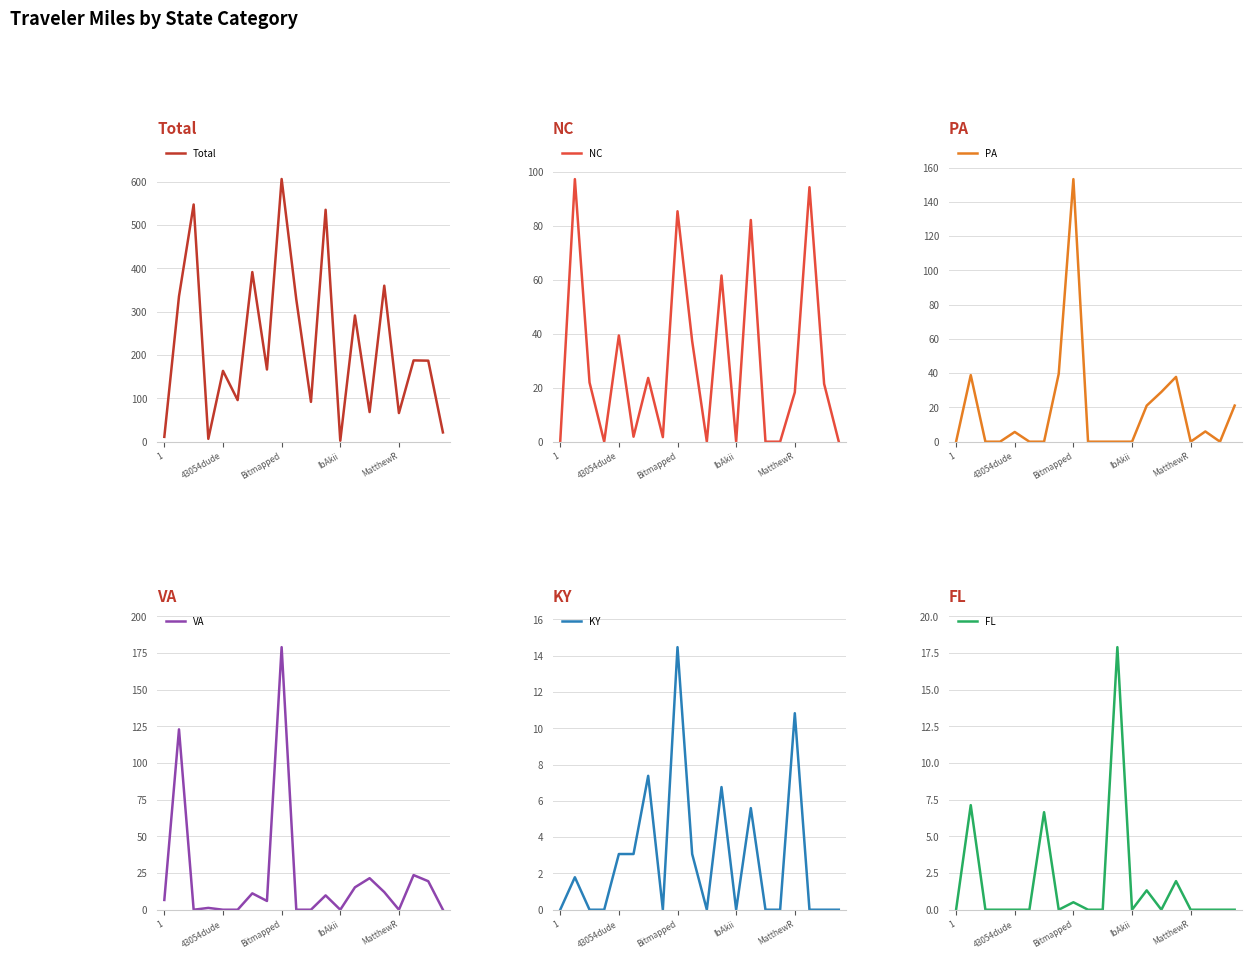

Is it true that Total equals 21.4 at 19?

True